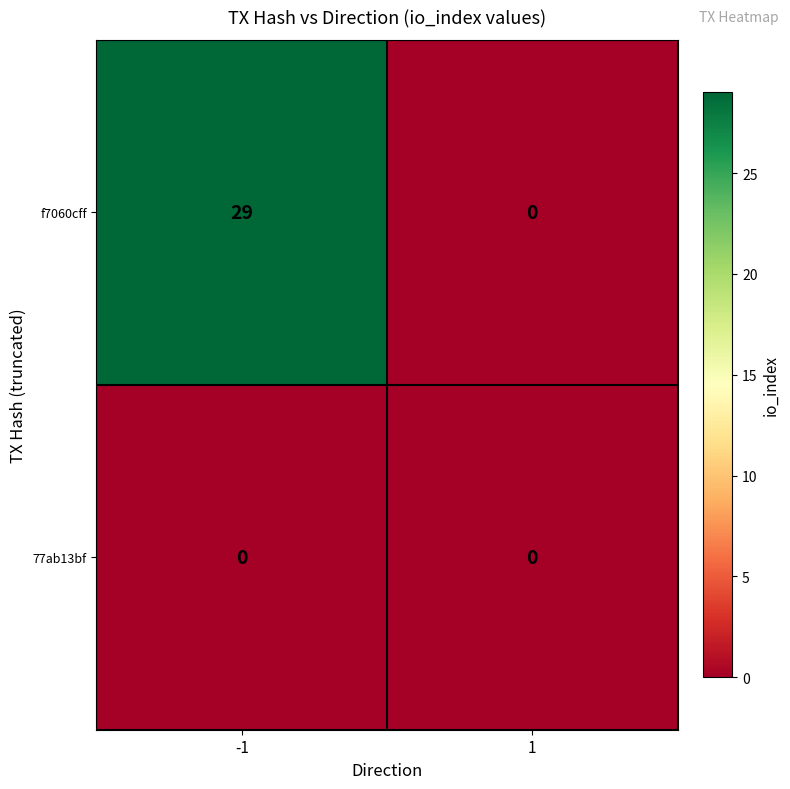

How many categories are shown in the chart?

2